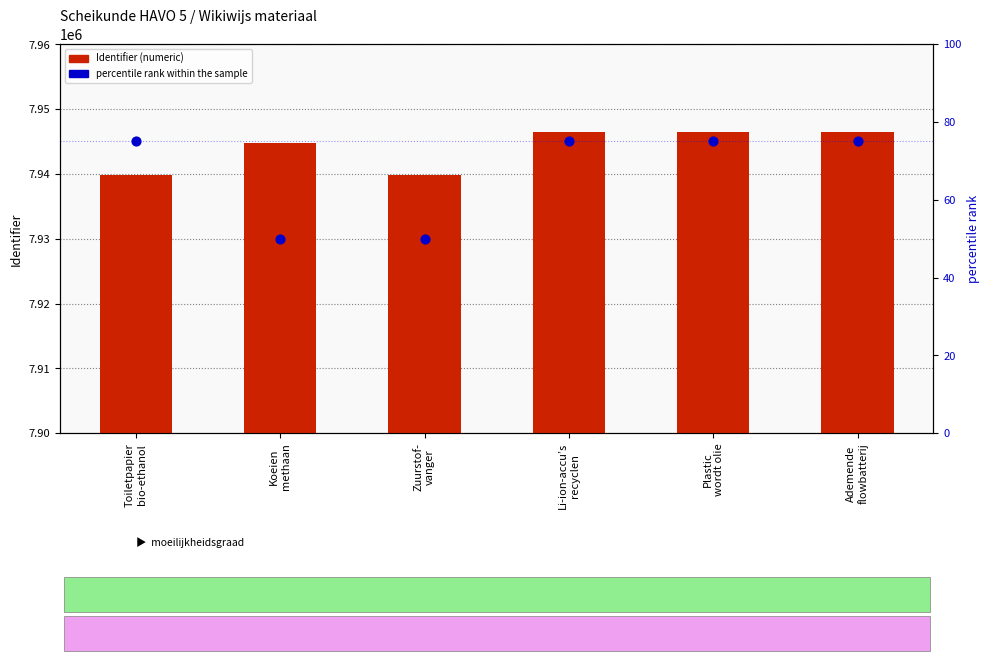

At how many categories does at least one series exceed 3916368?

6